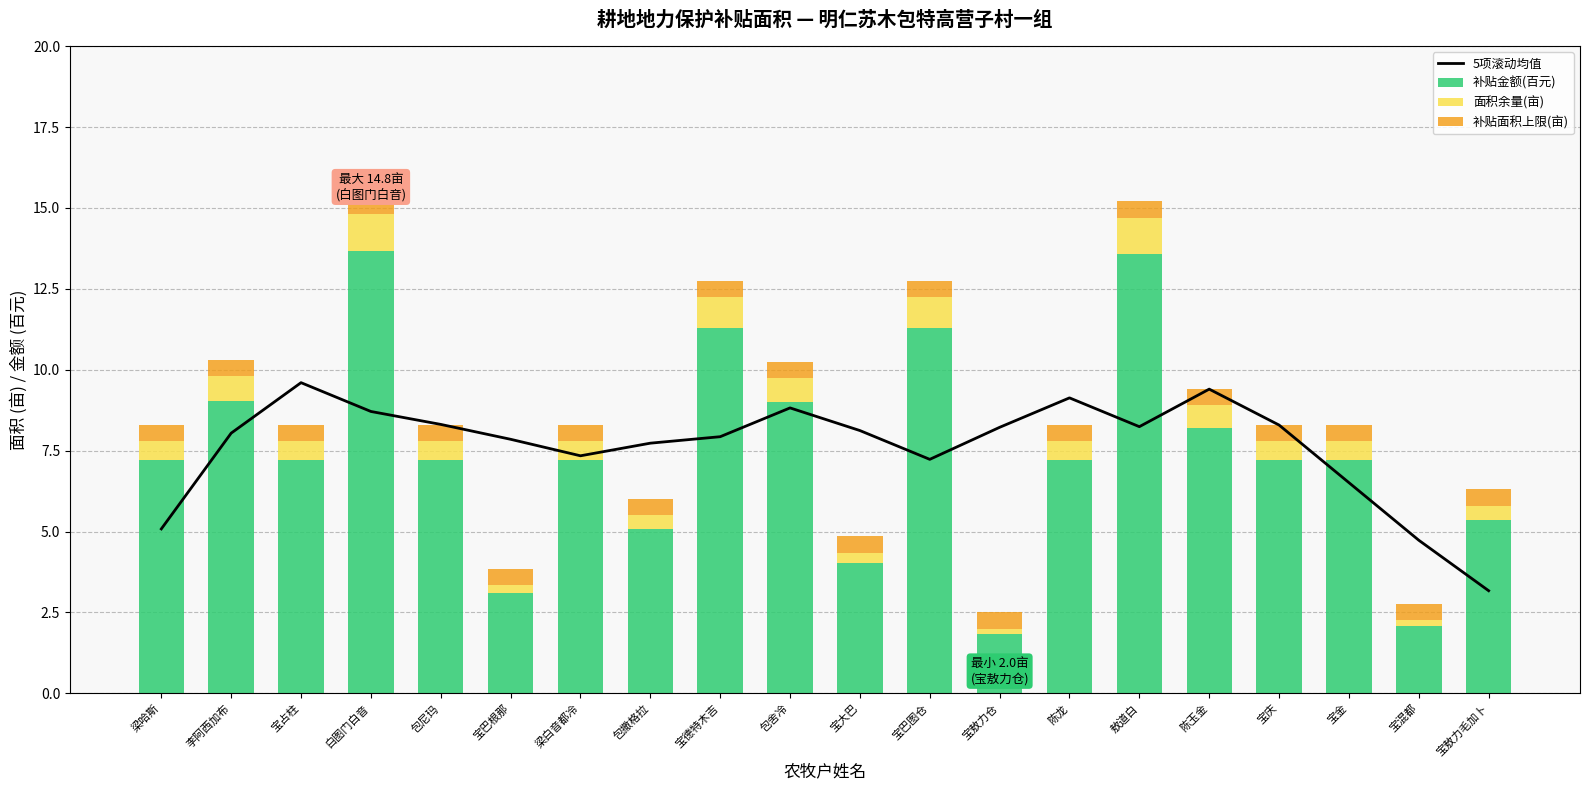

The 面积余量(亩) series shows 1.1 at 宝庆. True or false?

False